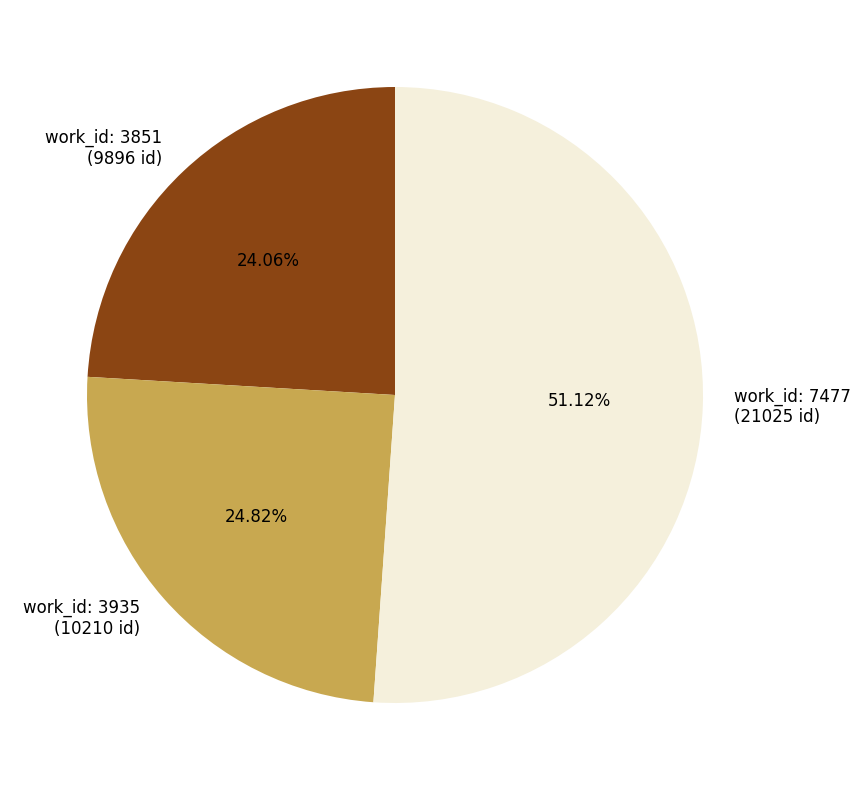

Combined, do work_id: 7477 (21025 id) and work_id: 3935 (10210 id) account for over 50%?

Yes